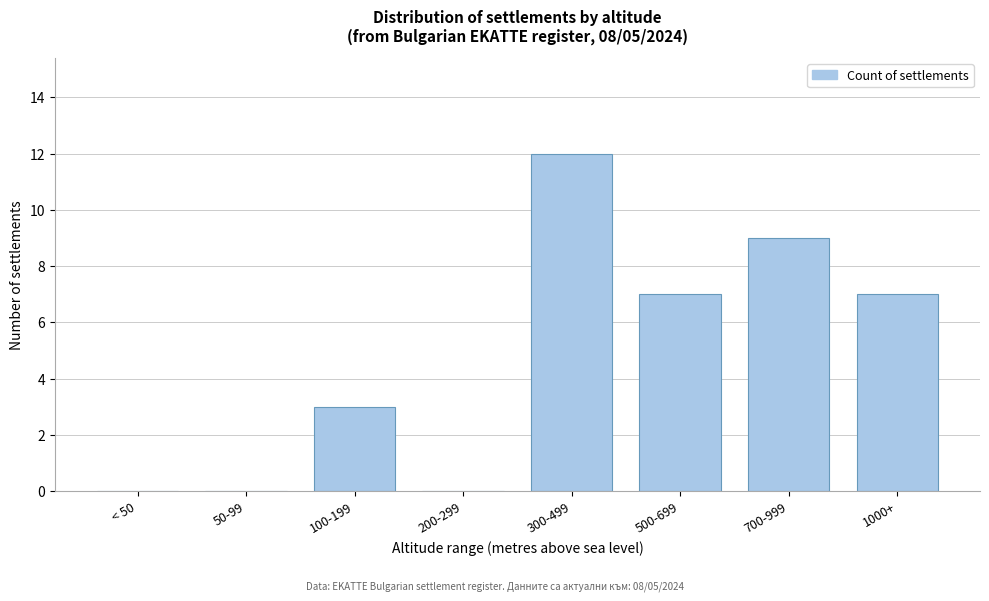

Reading left to right, transcribe all the data shown in this chart.

< 50=0	50-99=0	100-199=3	200-299=0	300-499=12	500-699=7	700-999=9	1000+=7